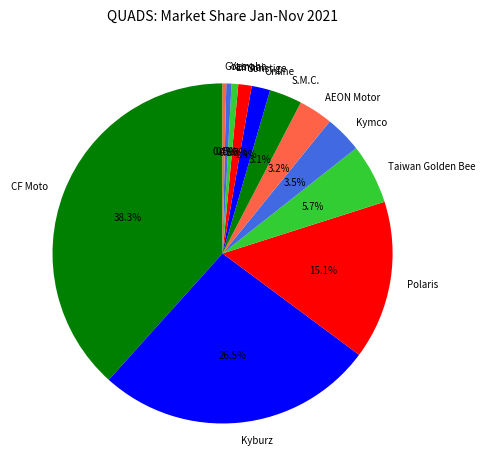

Is it true that Polaris is 15% of the pie?

True